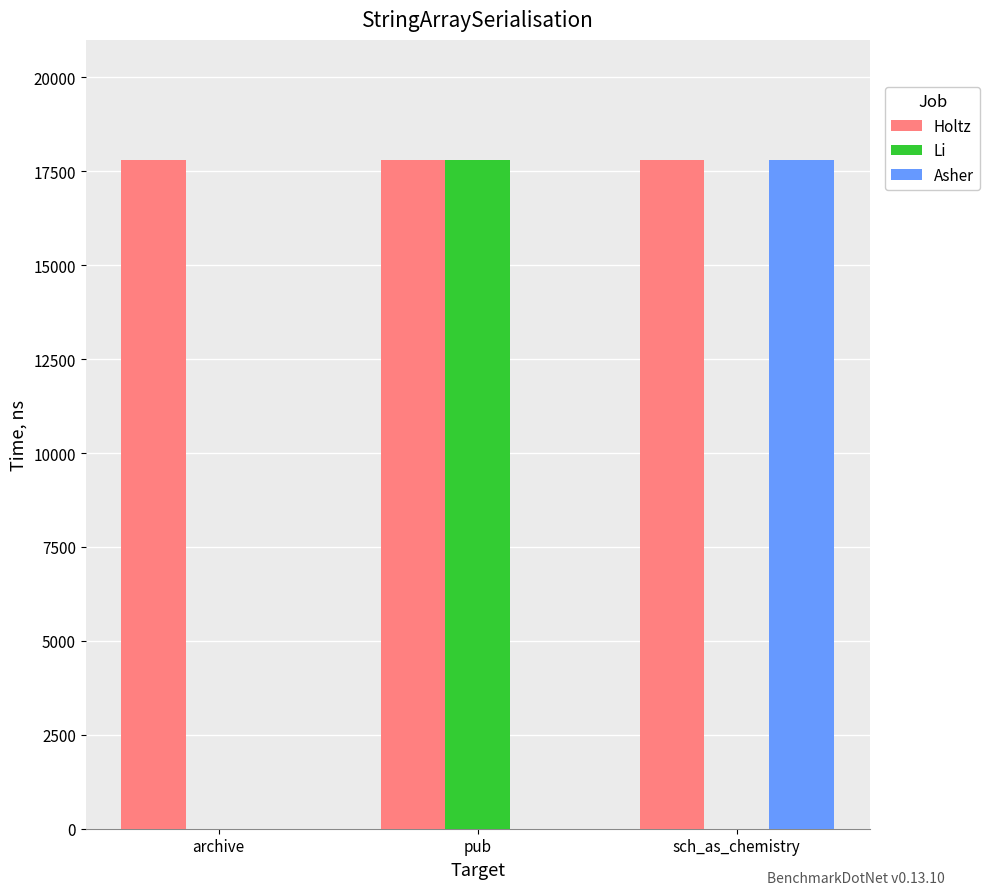

What is the sum of all Asher values?

17809